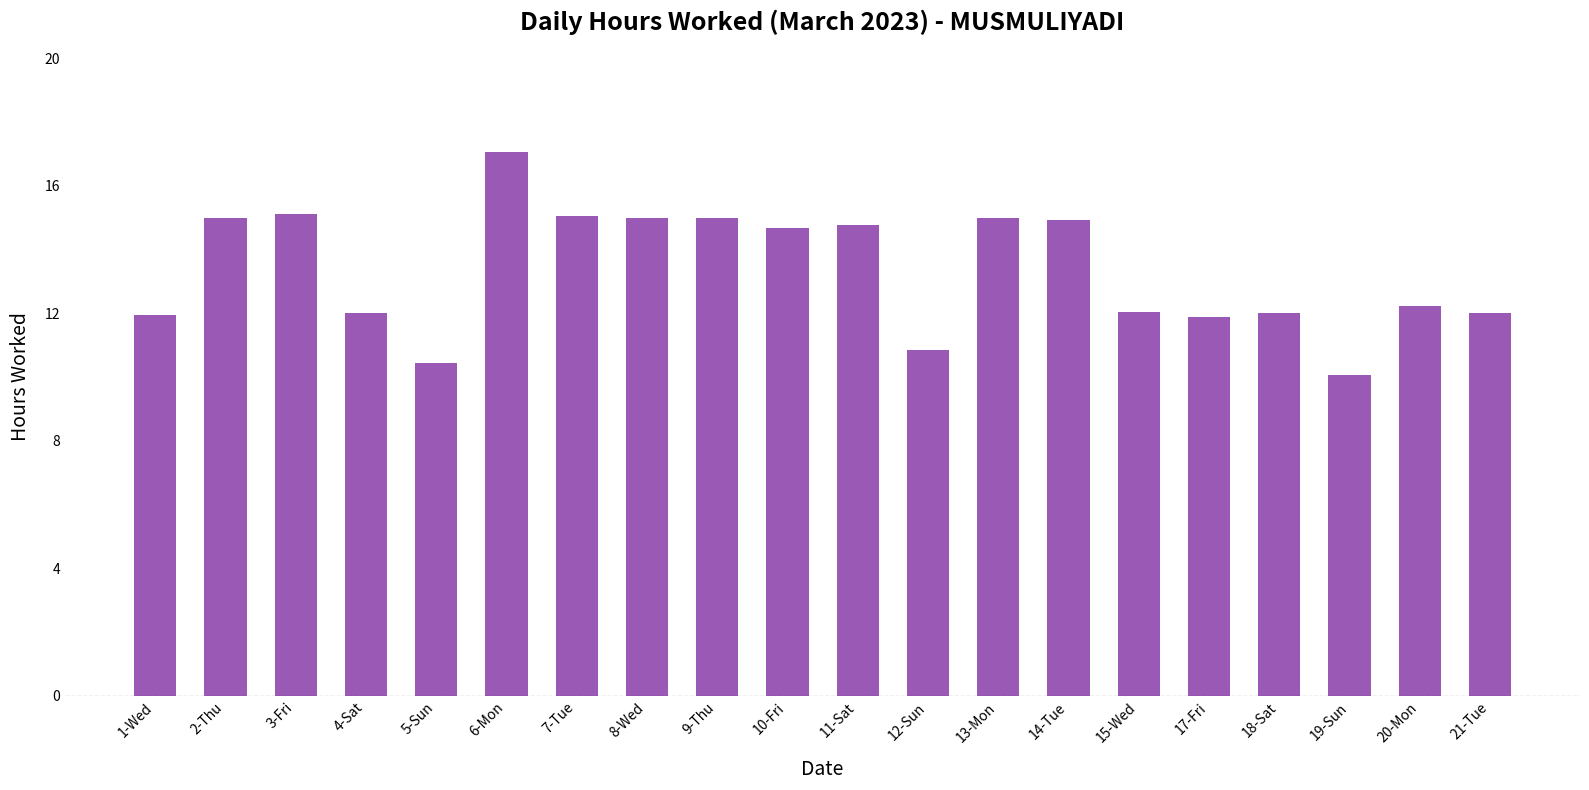

What is the ratio of the value at 2-Thu to the value at 7-Tue?

1.0